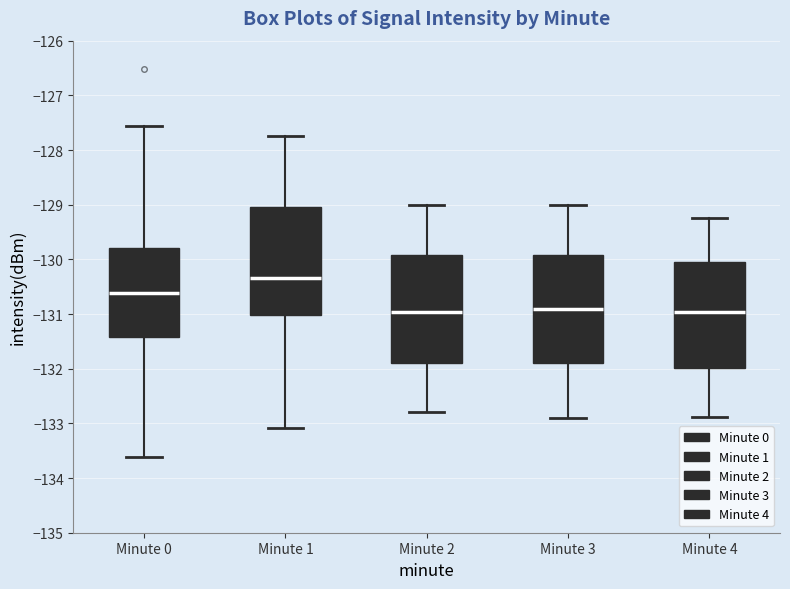

Where does the lower whisker of the box for Minute 0 end on the y-axis? The values are not printed on the chart, so give them approximately, as read against the axis.

-133.6